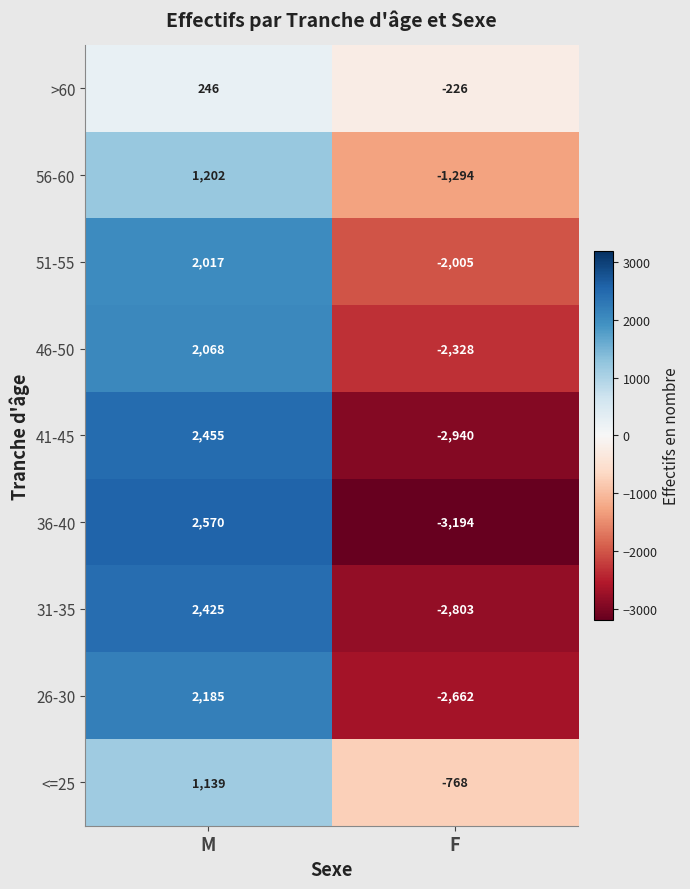

At which category is the sum across all series the highest?

M